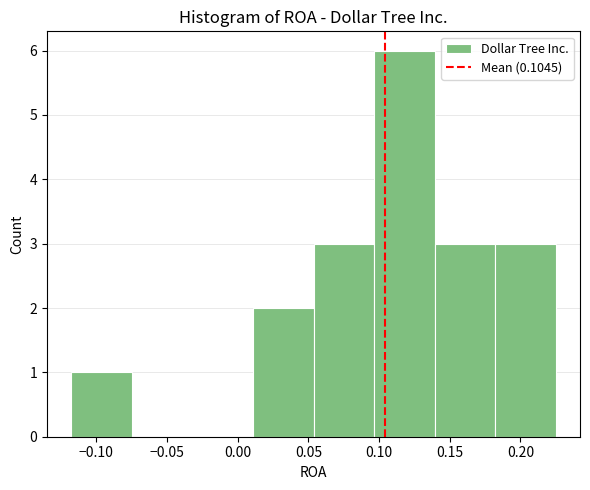

How tall is the bar that spans 0.010 to 0.055 on the x-axis? Neither the bar edges nor the heights are printed on the chart, so give them approximately, as read against the axes.

2